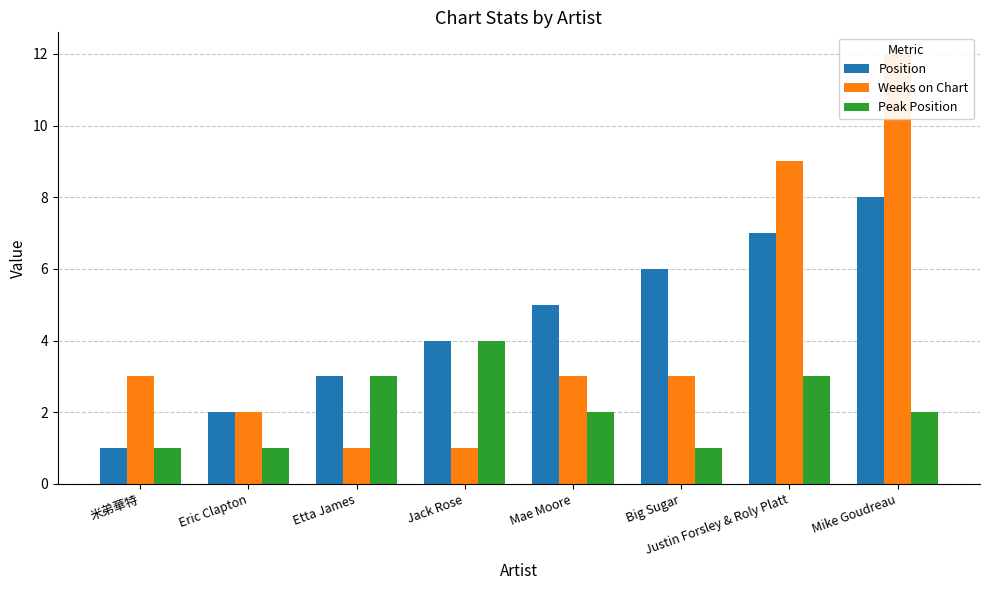

Is the value of Position at Mike Goudreau greater than the value of Weeks on Chart at Etta James?

Yes